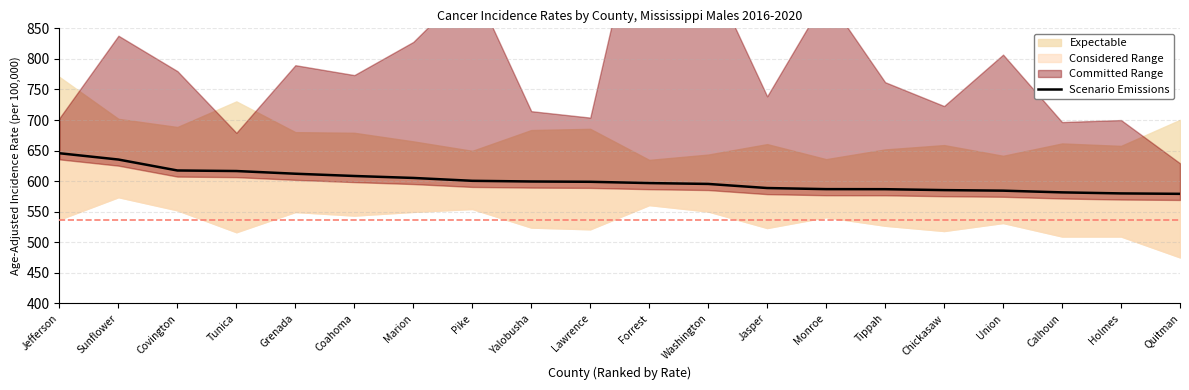

True or false: the data shows 295.8 at Calhoun.

False